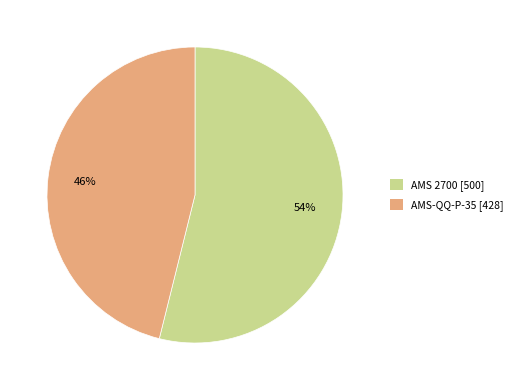

Which slice is the smallest?

AMS-QQ-P-35 [428]